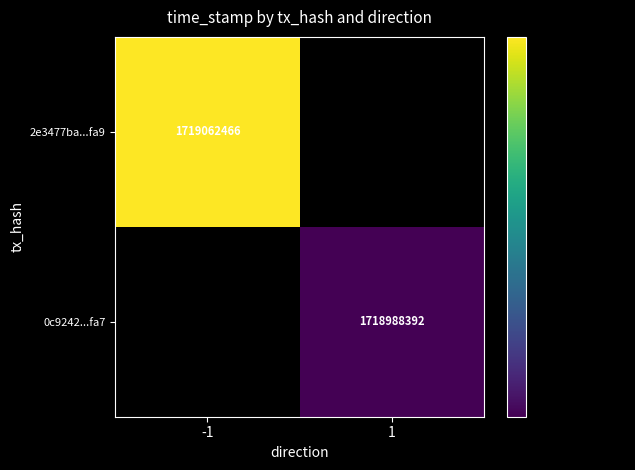

Is the value of 2e3477ba...fa9 at -1 greater than the value of 0c9242...fa7 at 1?

Yes